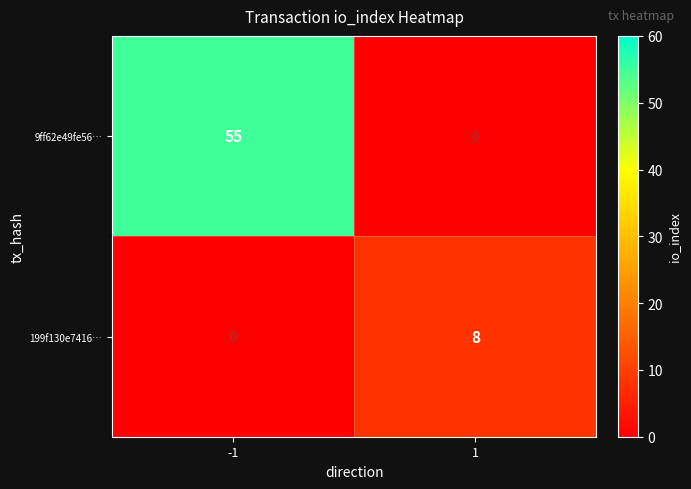

True or false: 199f130e7416… has a value of 2 at 1.

False